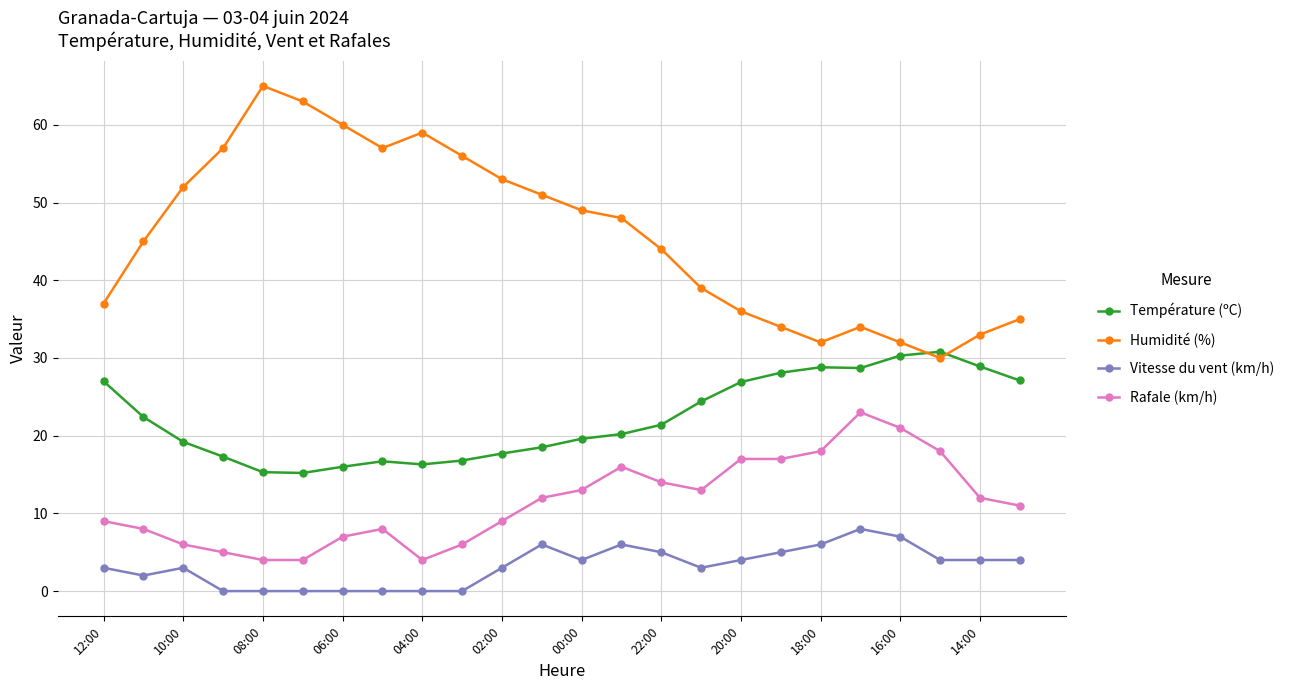

What is the sum of all Température (ºC) values?

533.6